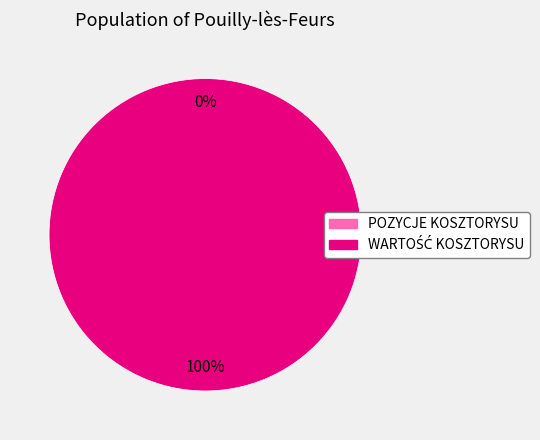

Which has a higher value, POZYCJE KOSZTORYSU or WARTOŚĆ KOSZTORYSU?

WARTOŚĆ KOSZTORYSU